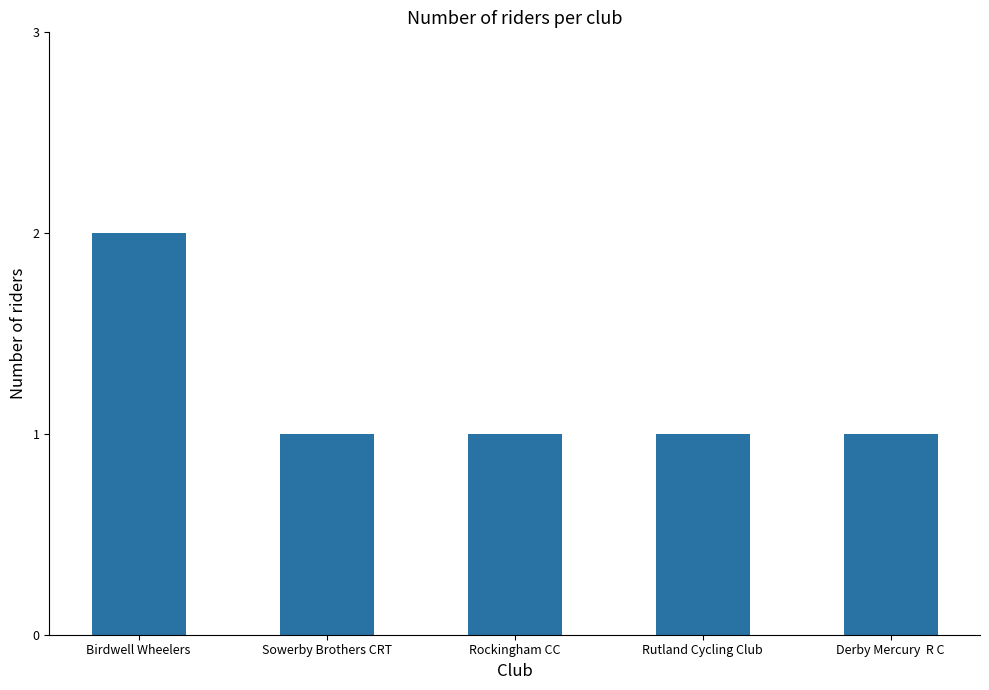

What is the ratio of the value at Rutland Cycling Club to the value at Derby Mercury  R C?

1.0